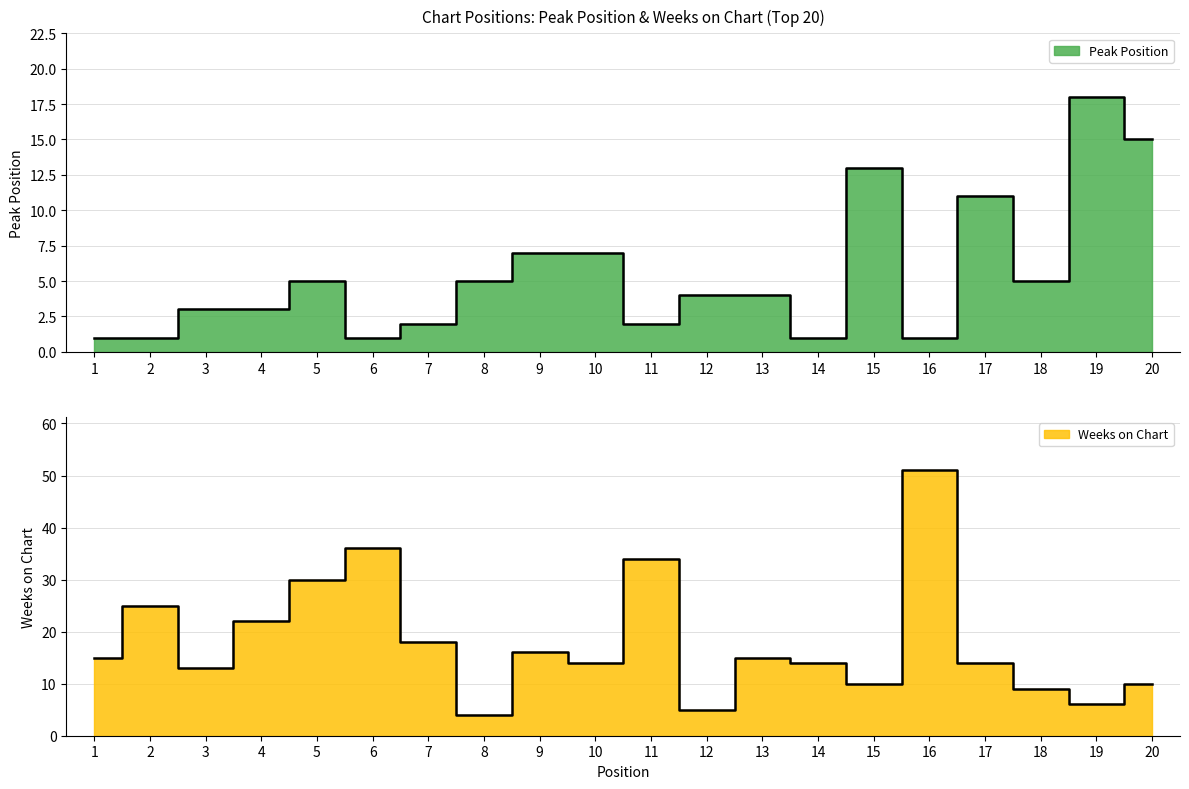

How many intersections are there between Peak Position and Weeks on Chart?

5